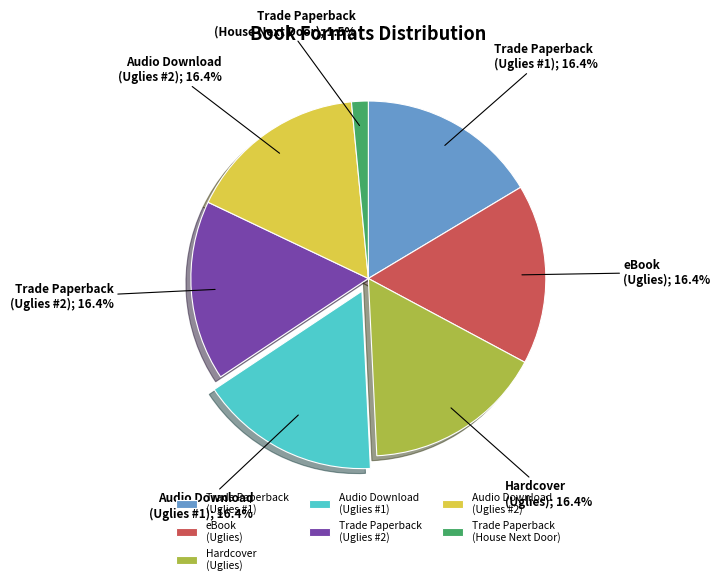

Which slice is the smallest?

Trade Paperback (House Next Door)